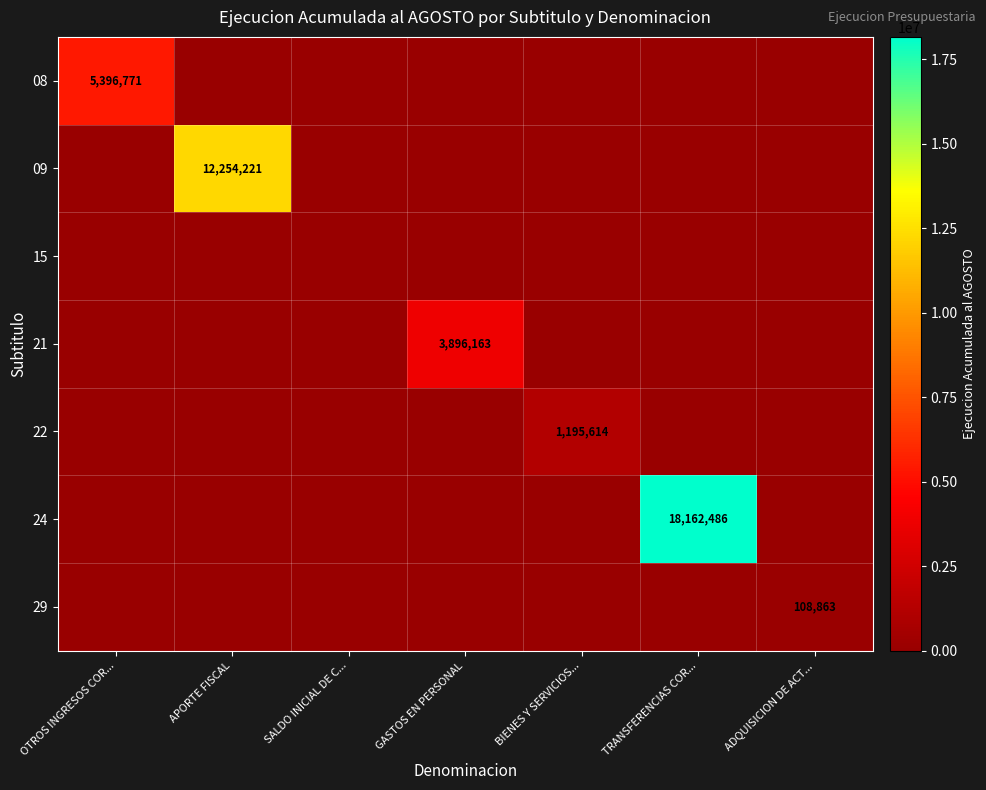

Count the number of data series in this chart.

7